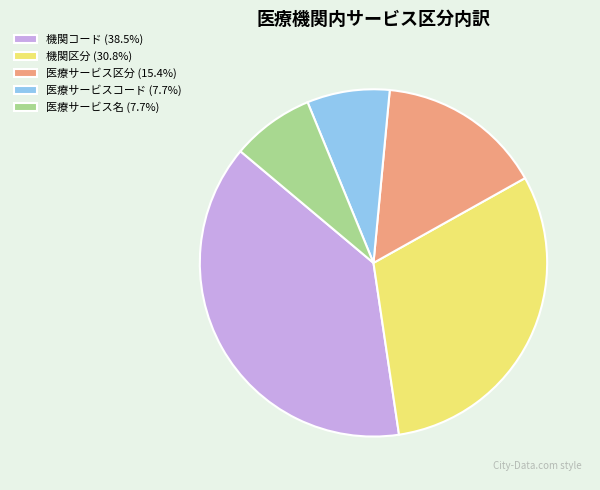

Do 医療サービス名 (7.7%) and 機関区分 (30.8%) together represent more than half of the pie?

No